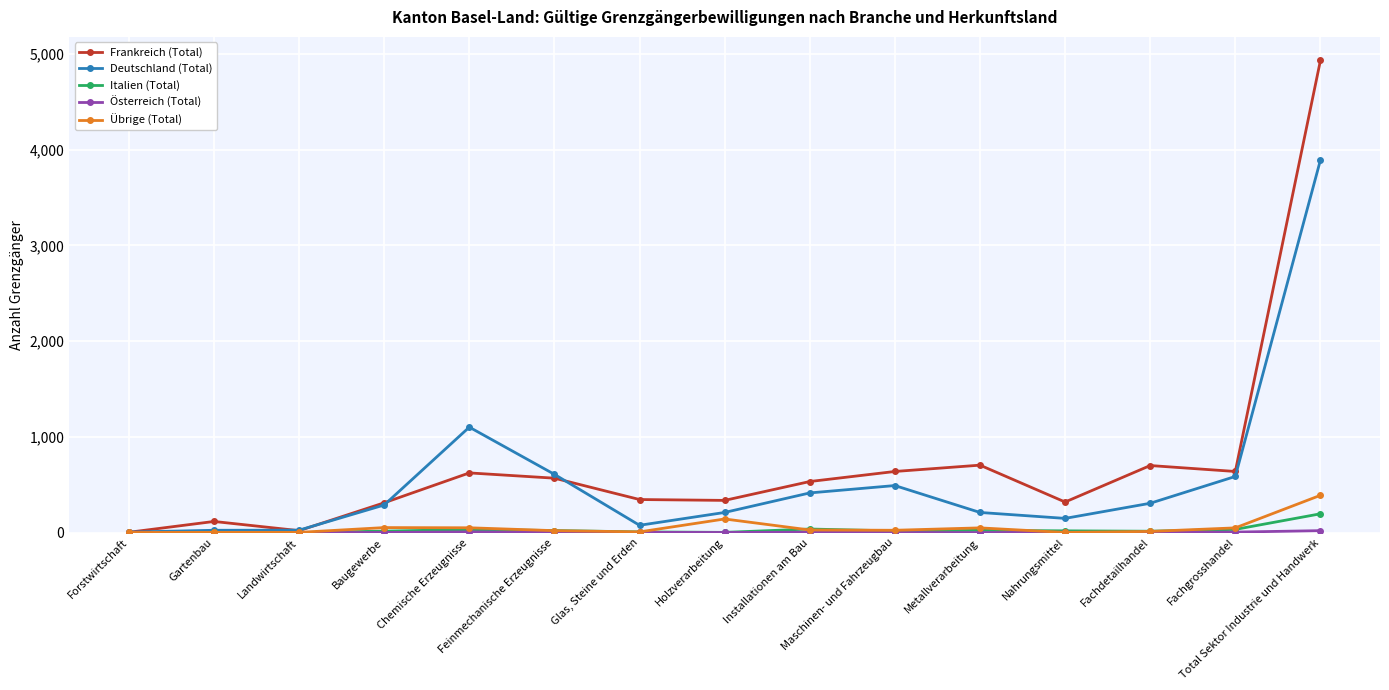

Which series has the largest range (max minus min)?

Frankreich (Total)